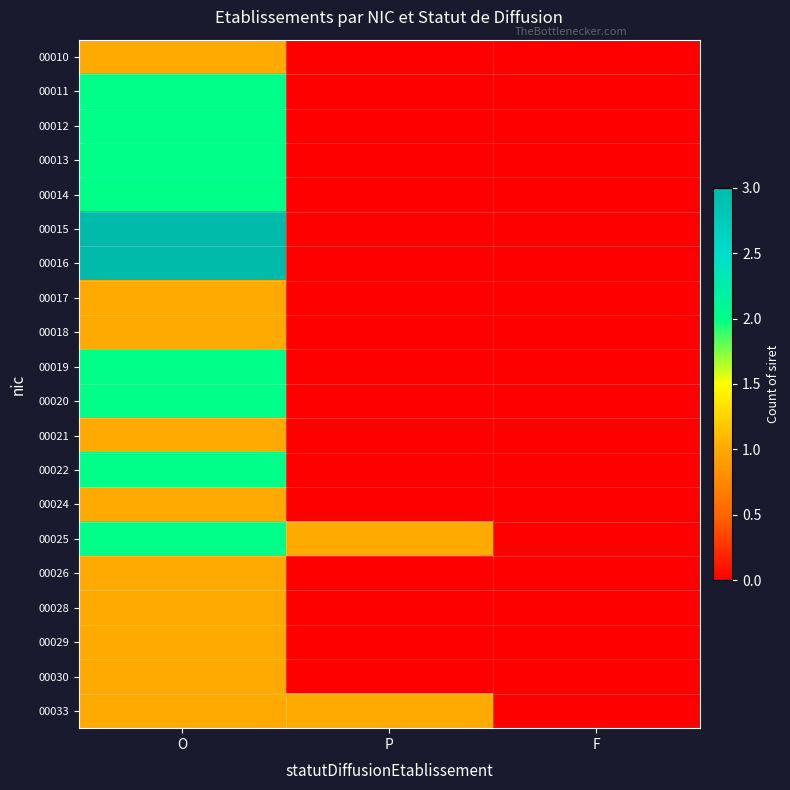

Reading left to right, extract all data points from this chart.

00010: O=1	P=0	F=0
00011: O=2	P=0	F=0
00012: O=2	P=0	F=0
00013: O=2	P=0	F=0
00014: O=2	P=0	F=0
00015: O=3	P=0	F=0
00016: O=3	P=0	F=0
00017: O=1	P=0	F=0
00018: O=1	P=0	F=0
00019: O=2	P=0	F=0
00020: O=2	P=0	F=0
00021: O=1	P=0	F=0
00022: O=2	P=0	F=0
00024: O=1	P=0	F=0
00025: O=2	P=1	F=0
00026: O=1	P=0	F=0
00028: O=1	P=0	F=0
00029: O=1	P=0	F=0
00030: O=1	P=0	F=0
00033: O=1	P=1	F=0